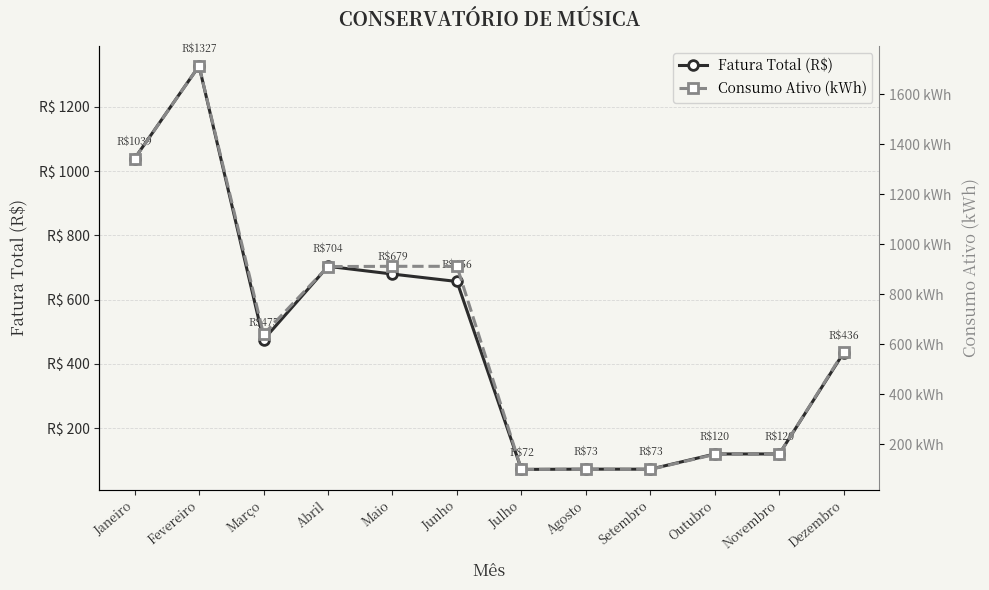

True or false: Fatura Total (R$) has a value of 199.0 at Dezembro.

False